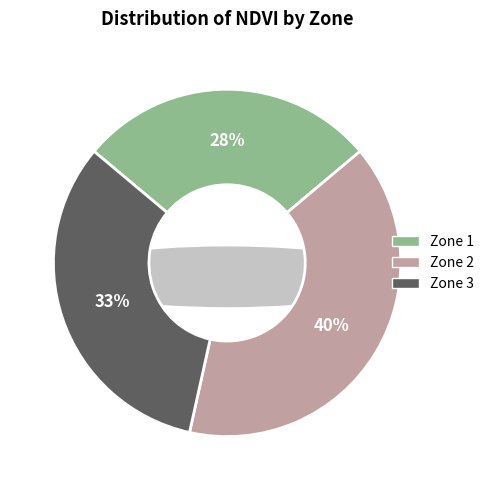

Does Zone 3 account for over 50% of the chart?

No